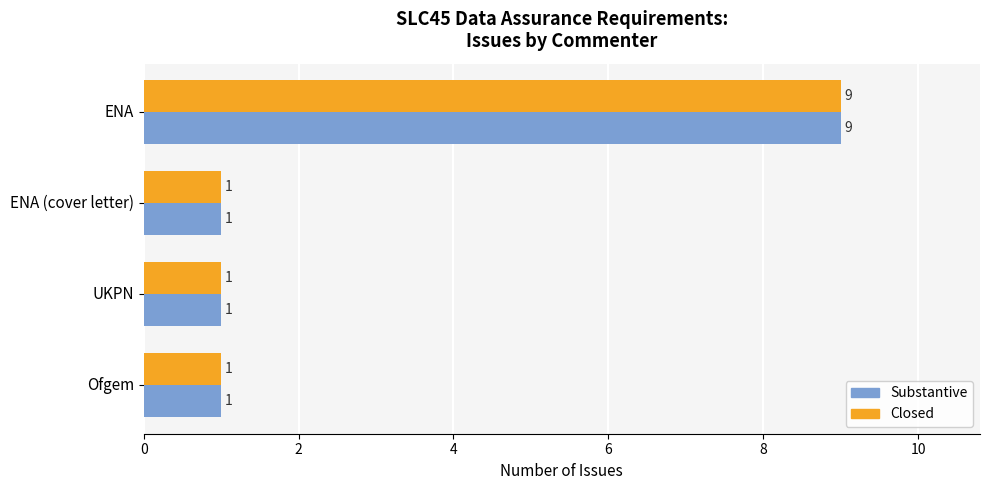

What is the lowest value of the Closed series?

1